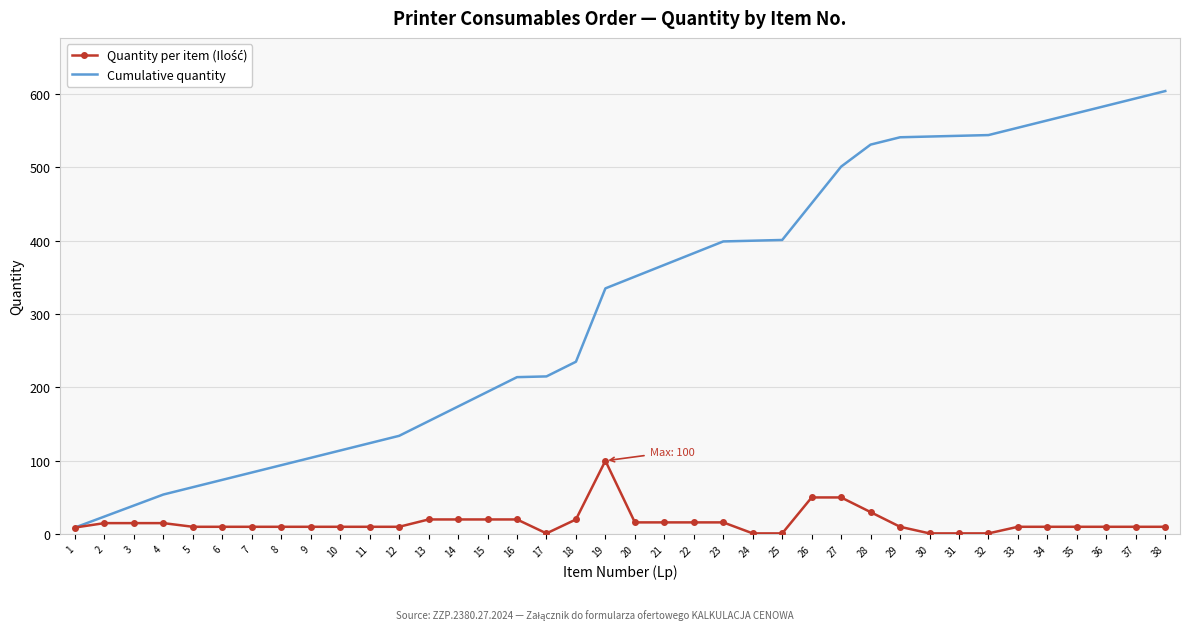

The value of Cumulative quantity at 8 is 94. True or false?

True